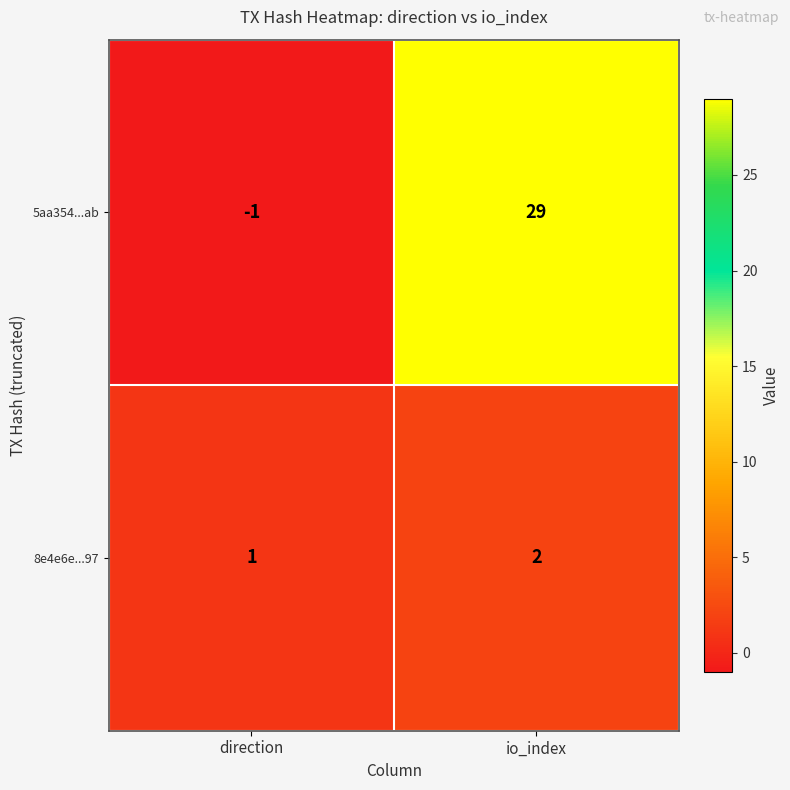

Rank the series at io_index from lowest to highest value.

8e4e6e...97, 5aa354...ab